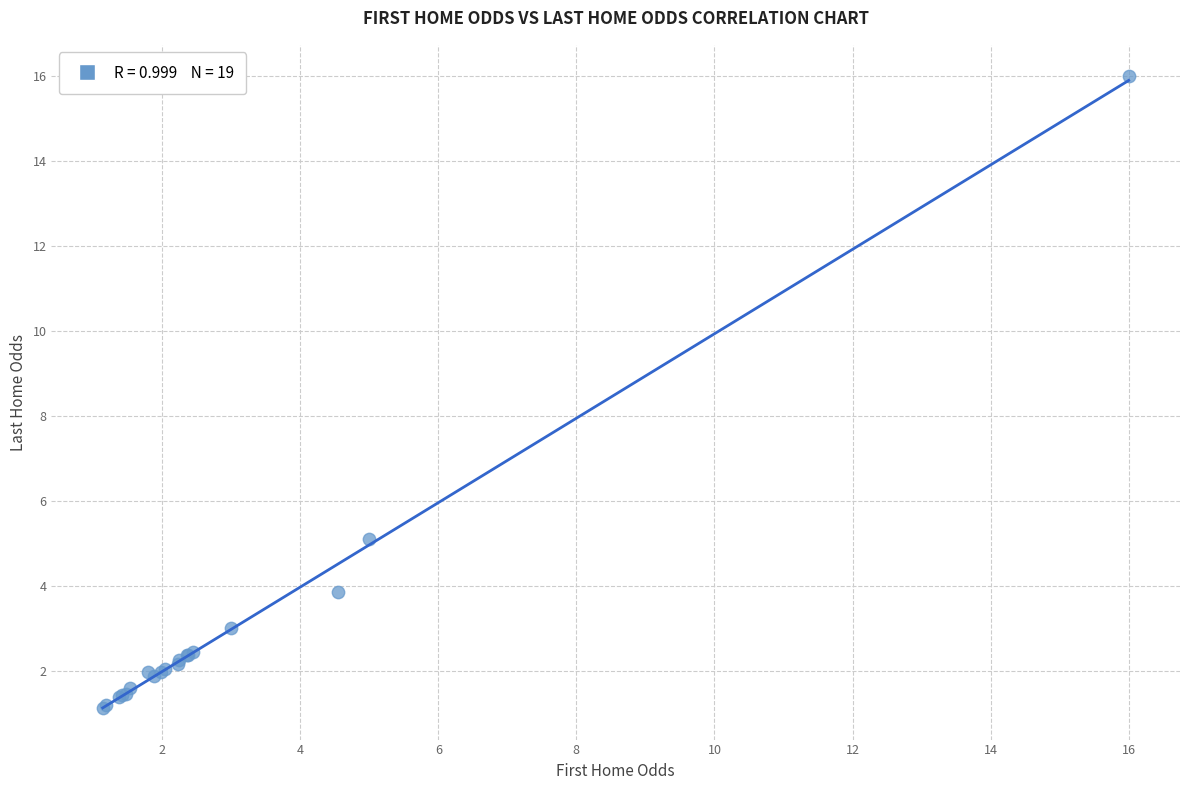

What Y value in the scatter plot is closest to 8?

5.1